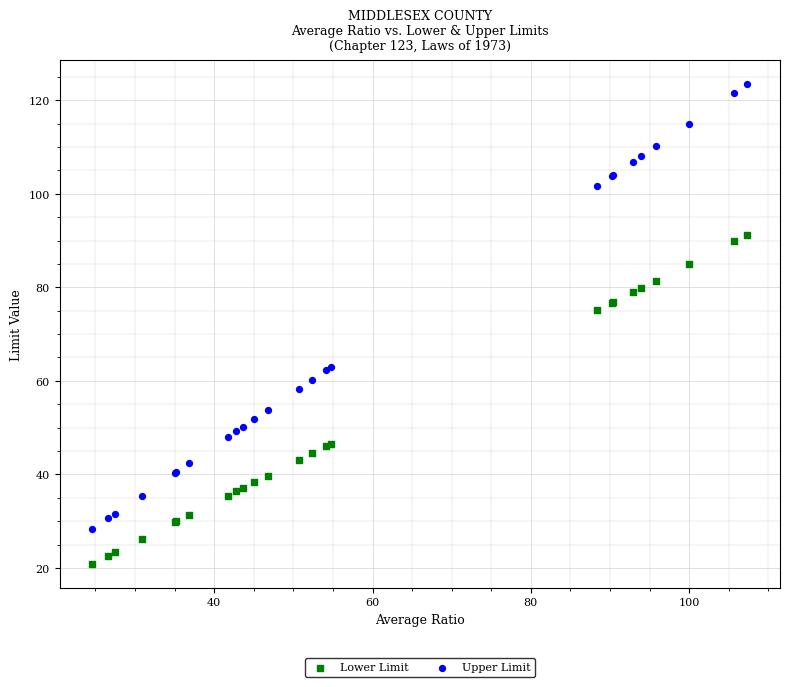

Which series has the widest spread of Y values?

Upper Limit